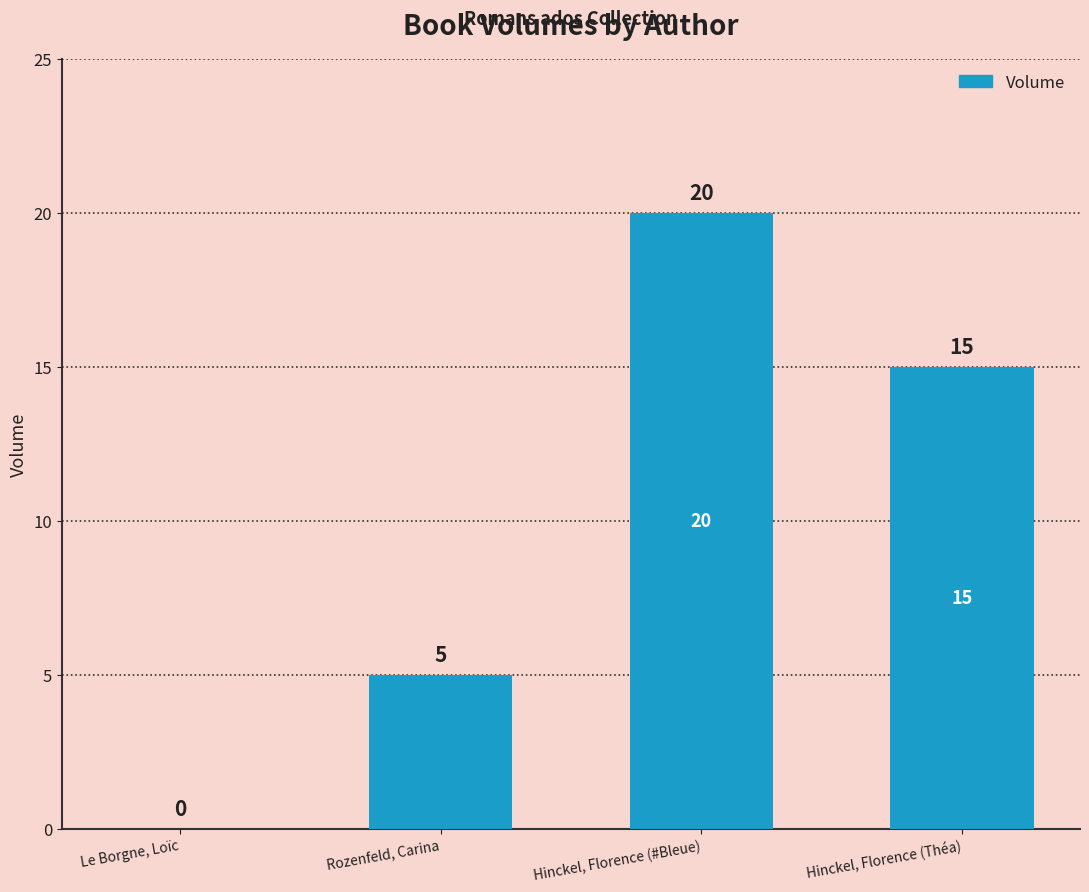

What is the sum of the values at Rozenfeld, Carina and Le Borgne, Loïc?

5